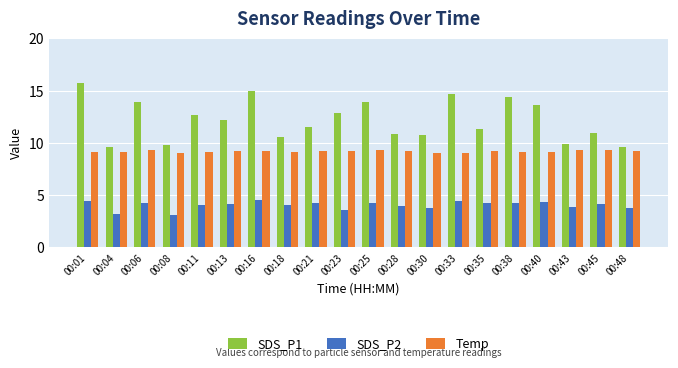

What is the approximate value of SDS_P1 at 00:48?

9.6